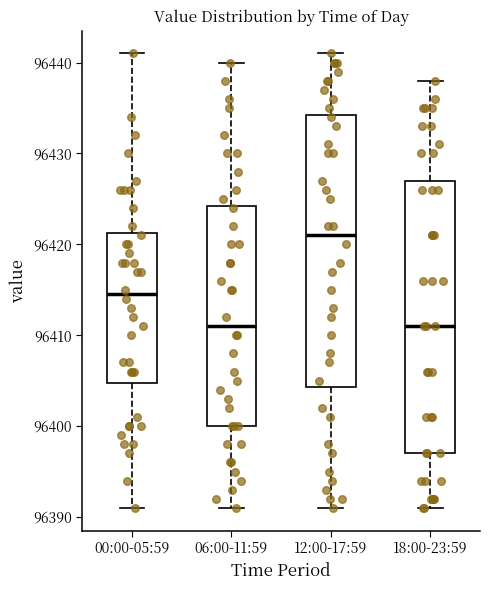

Which box's median line is the highest?

12:00-17:59